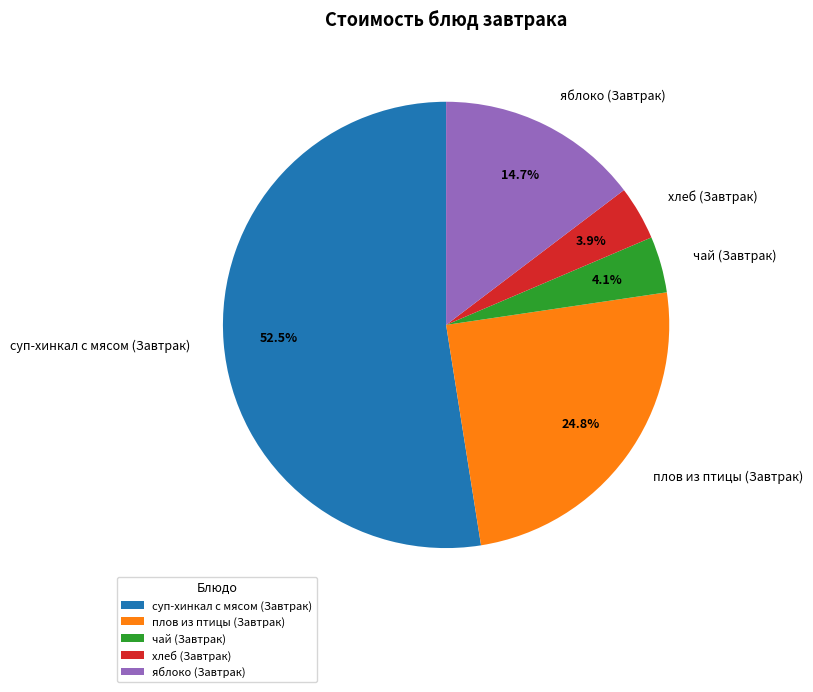

How many segments does this pie chart have?

5